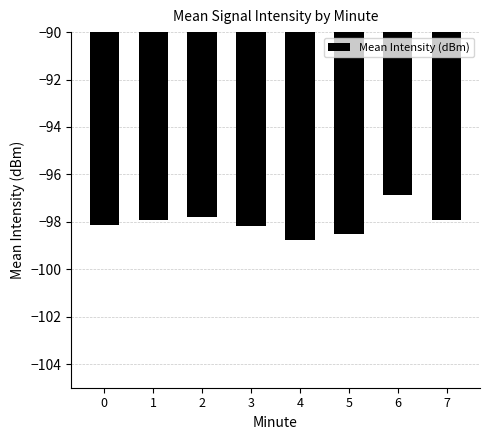

Between 7 and 2, which is larger?

2